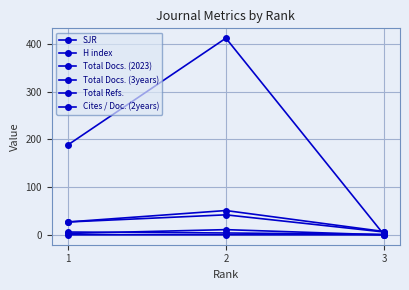

How many lines are shown in the chart?

6